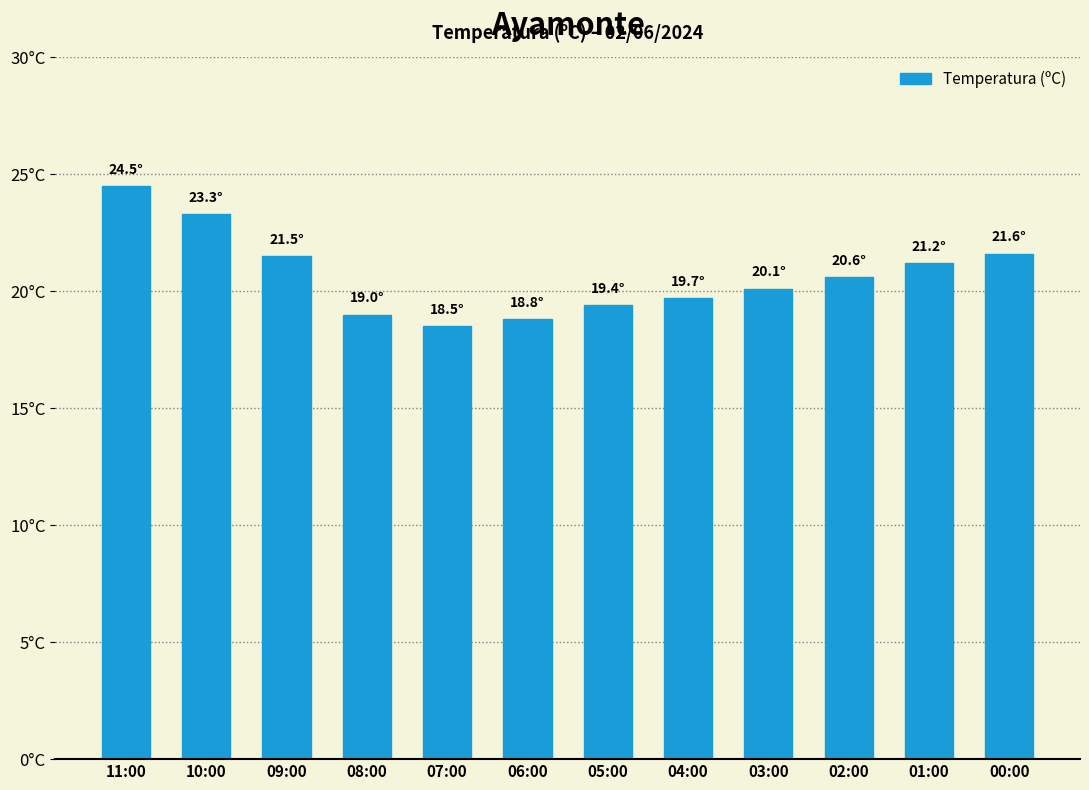

What position from the right is 02:00?

3